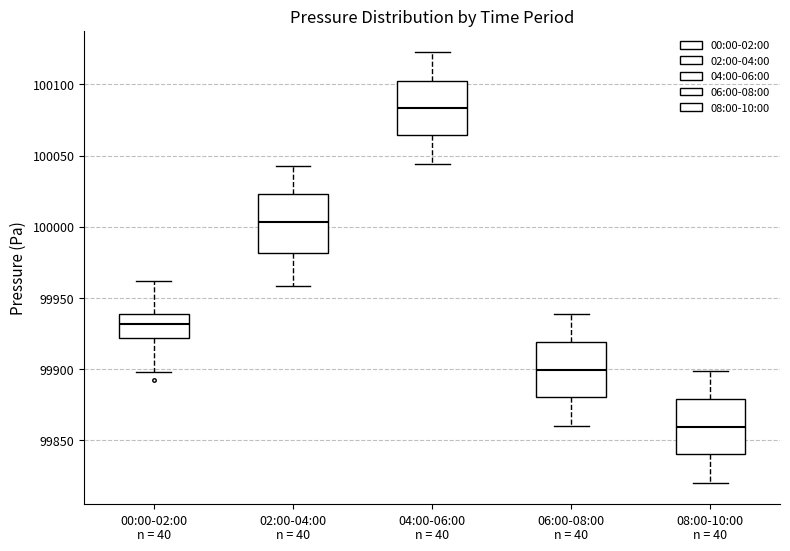

Where does the lower whisker of the box for 00:00-02:00 end on the y-axis? The values are not printed on the chart, so give them approximately, as read against the axis.

99900